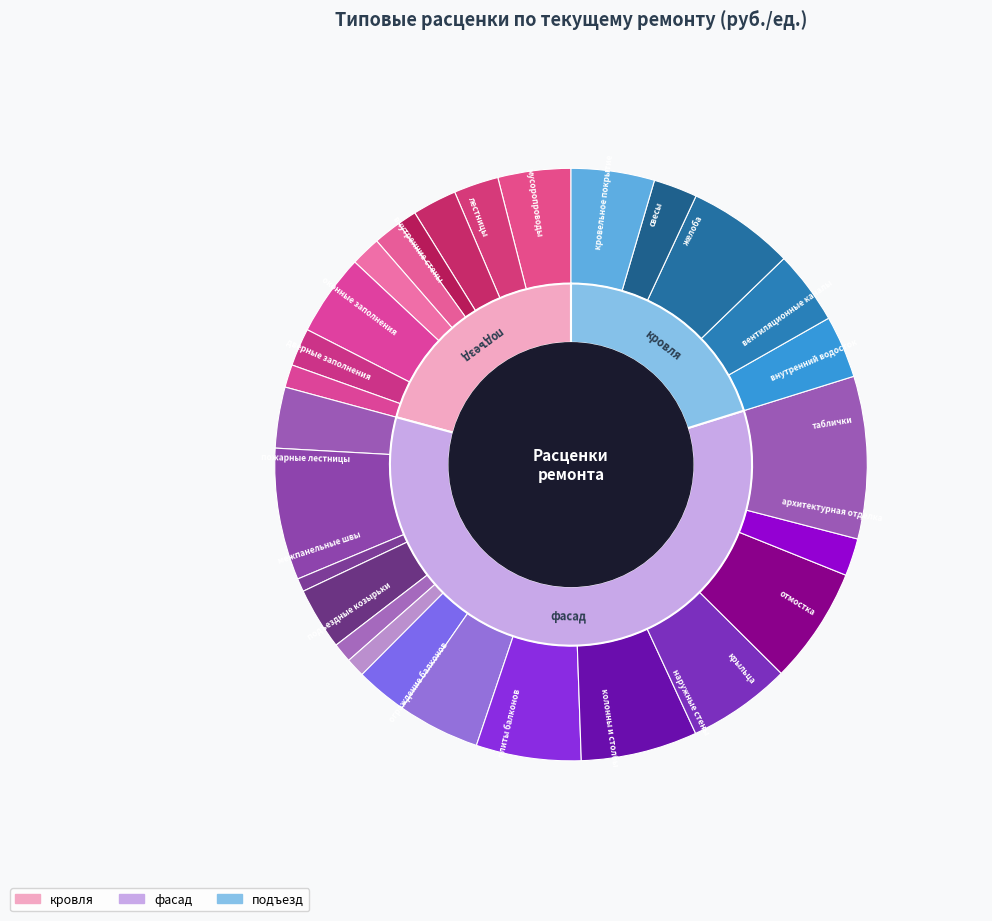

What is the smallest slice in the pie chart?

цоколь